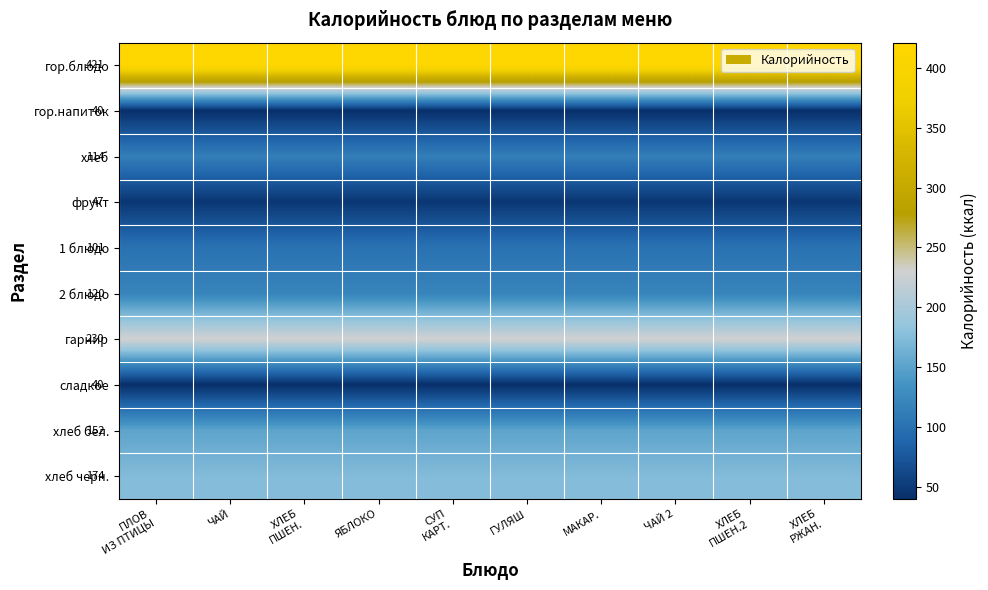

The value of 2 блюдо at ЯБЛОКО is 120. True or false?

True